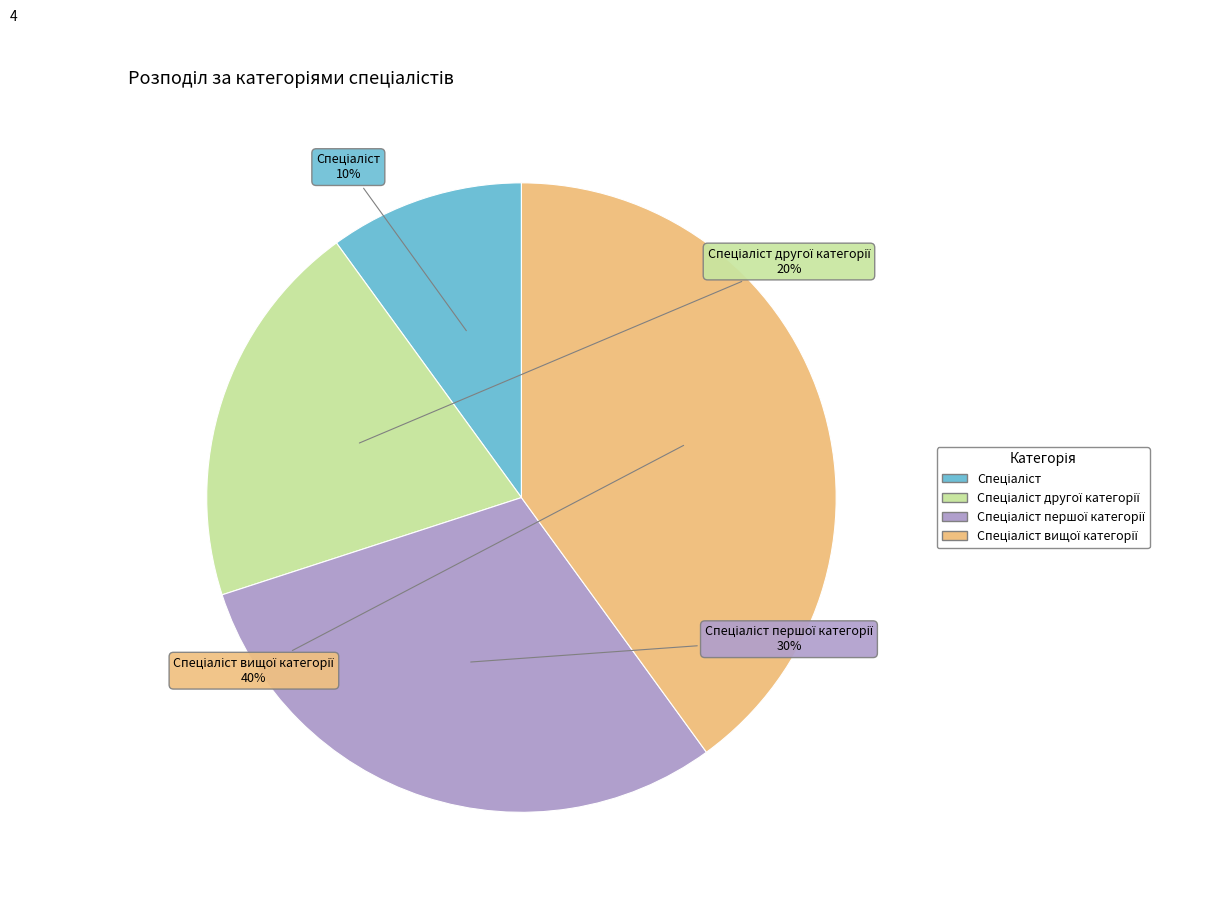

Does any single category account for the majority?

No